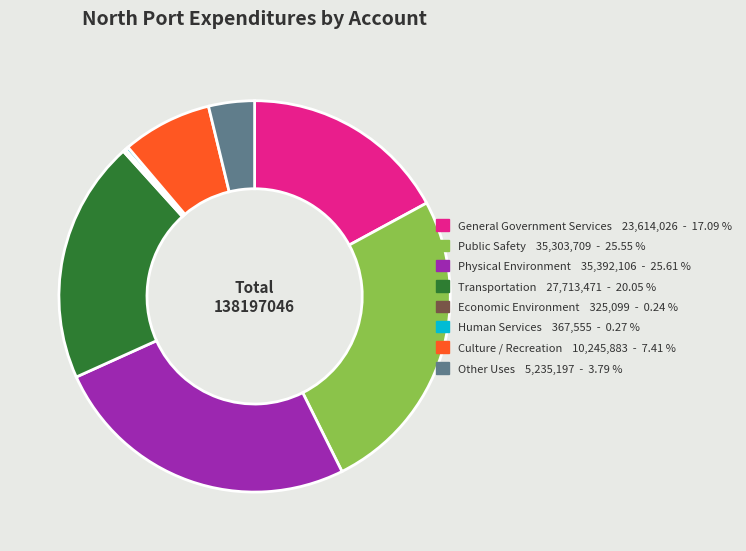

Does any single category account for the majority?

No